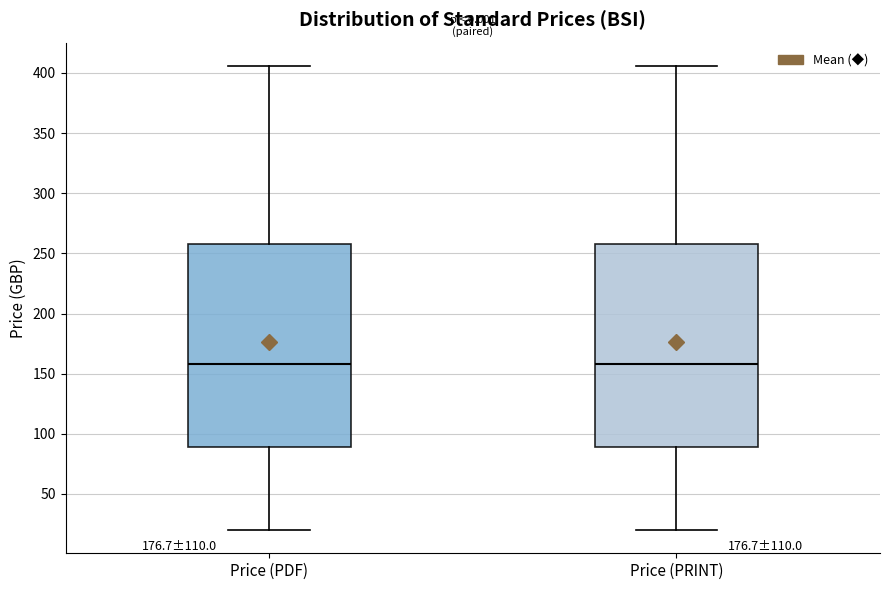

Reading left to right, transcribe this box plot: for each box, give where its median line is, the range the box spans, and where its two whiskers end, as read against the y-axis. The values are not printed on the chart, so give them approximately, as read against the axis.

Price (PDF): median 160, box 90 to 260, whiskers 20 to 405
Price (PRINT): median 160, box 90 to 260, whiskers 20 to 405